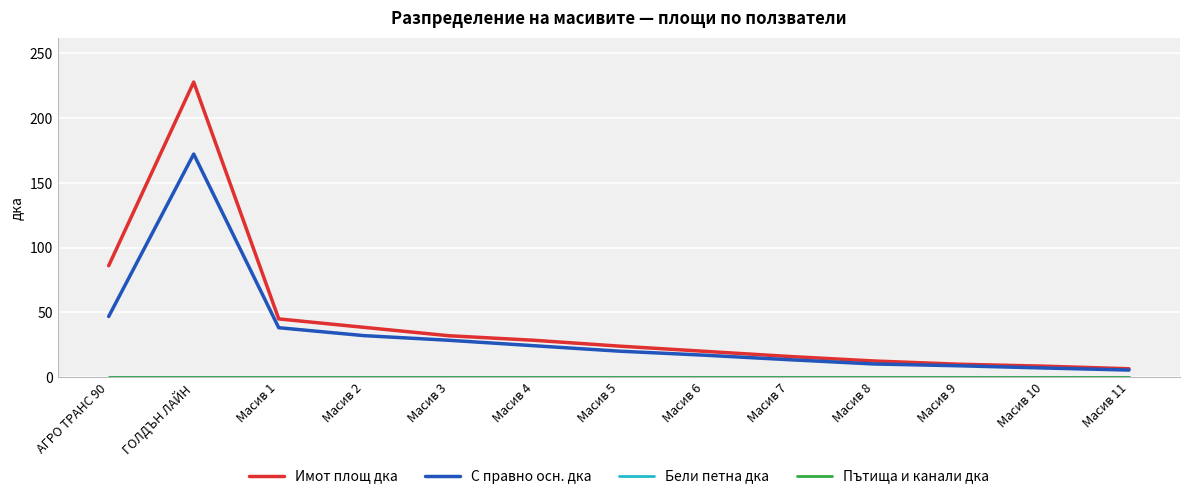

What is the difference between the highest and lowest values at ГОЛДЪН ЛАЙН?

227.9